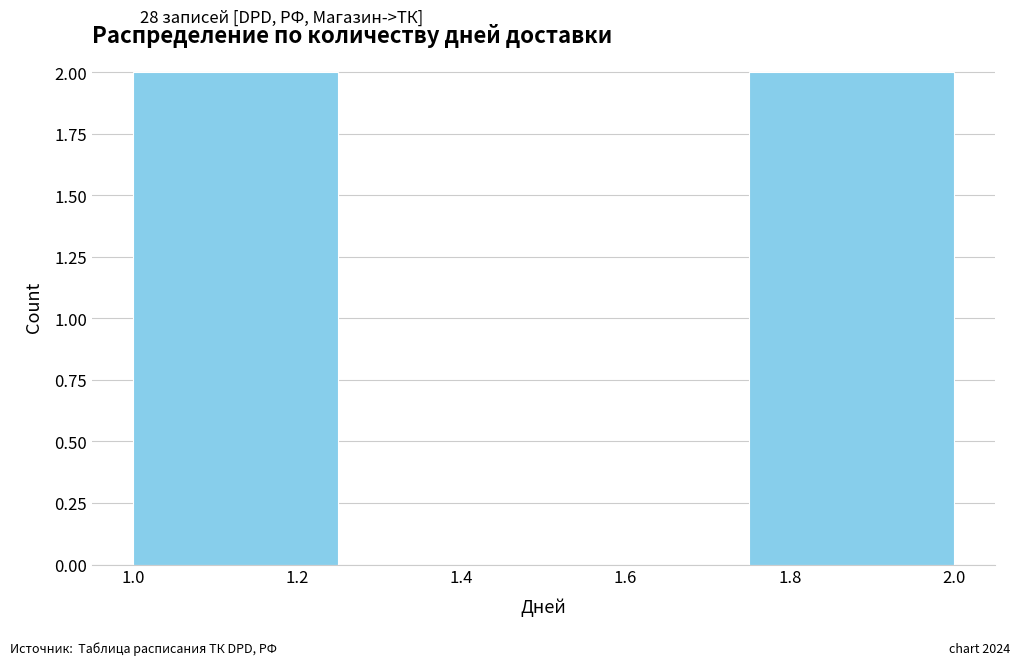

Reading left to right, list every bar in this chart as the range it spans on the x-axis followed by its height. The values are not printed on the chart, so give them approximately, as read against the axis.

1.00 to 1.25: 2
1.25 to 1.50: 0
1.50 to 1.75: 0
1.75 to 2.00: 2